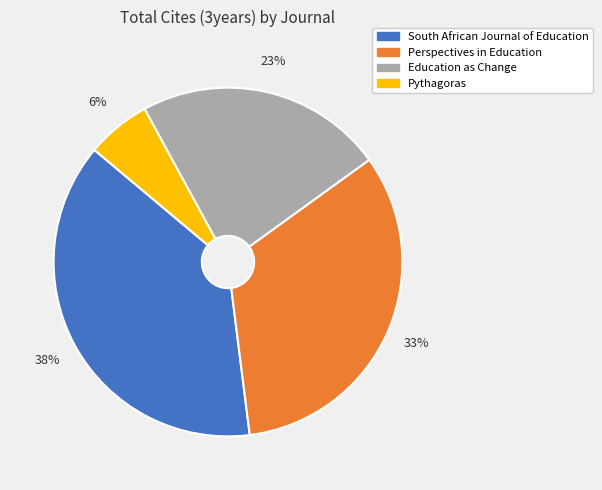

How many slices are in this pie chart?

4